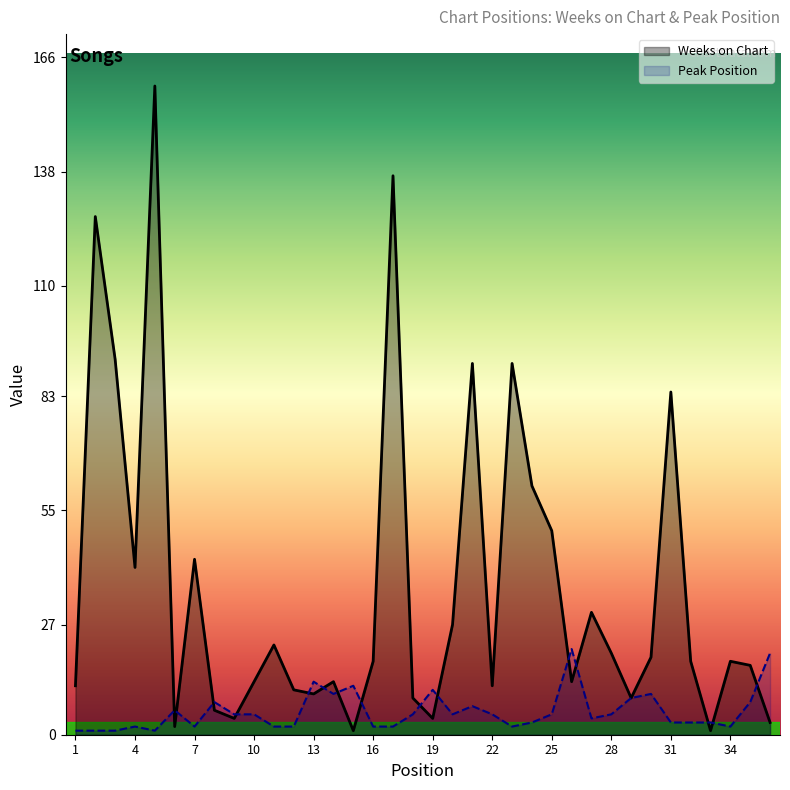

True or false: Peak Position has more than 2 points higher than both neighbors.

True